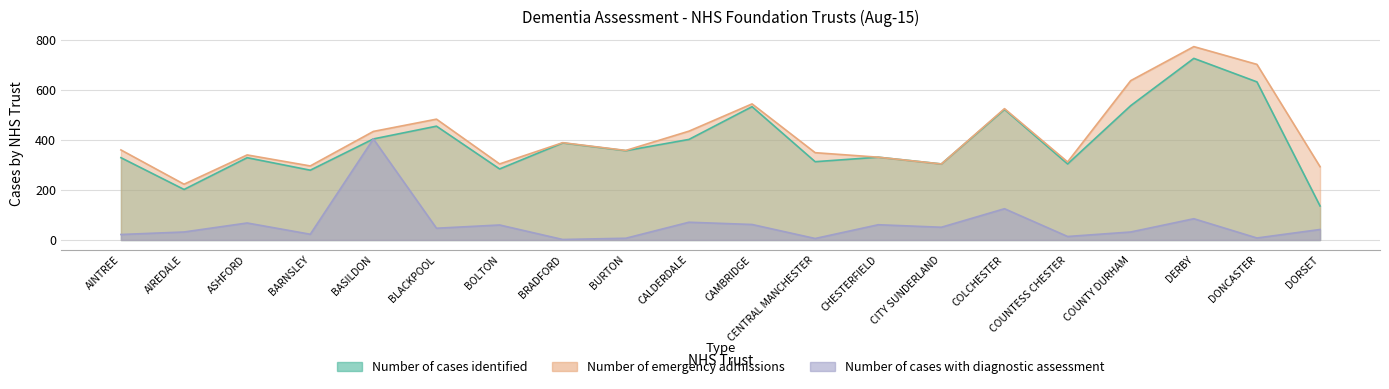

True or false: Number of cases with diagnostic assessment has a value of 23 at BARNSLEY.

True